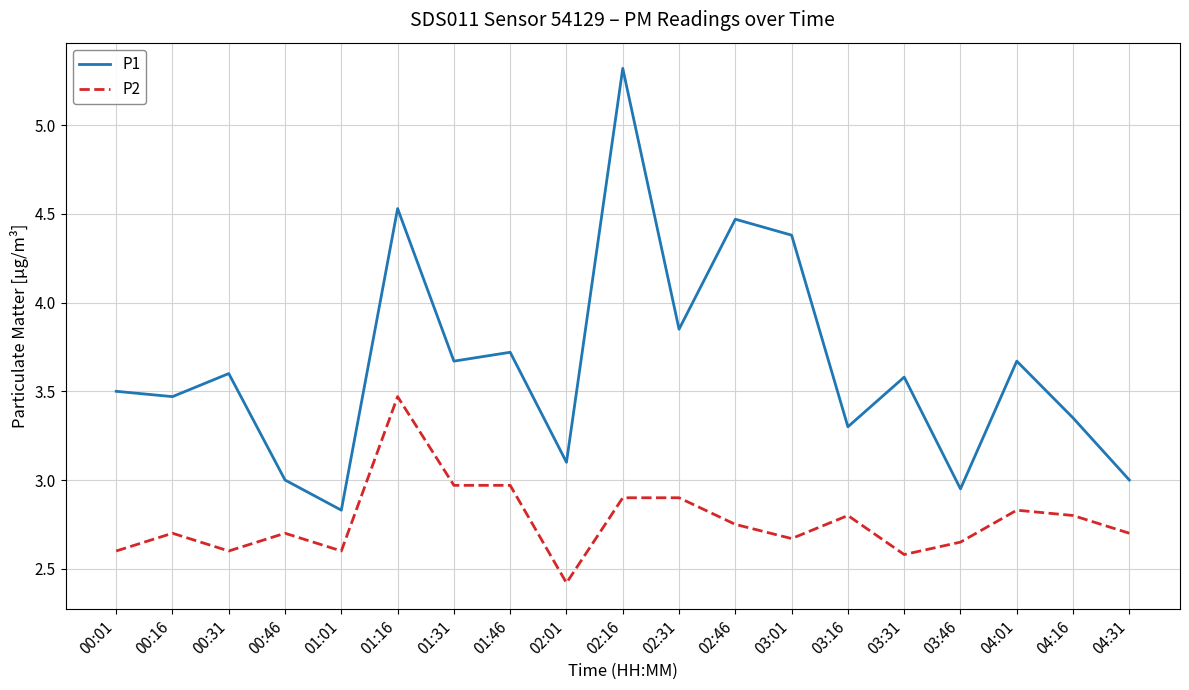

True or false: P1 and P2 cross at least once.

False